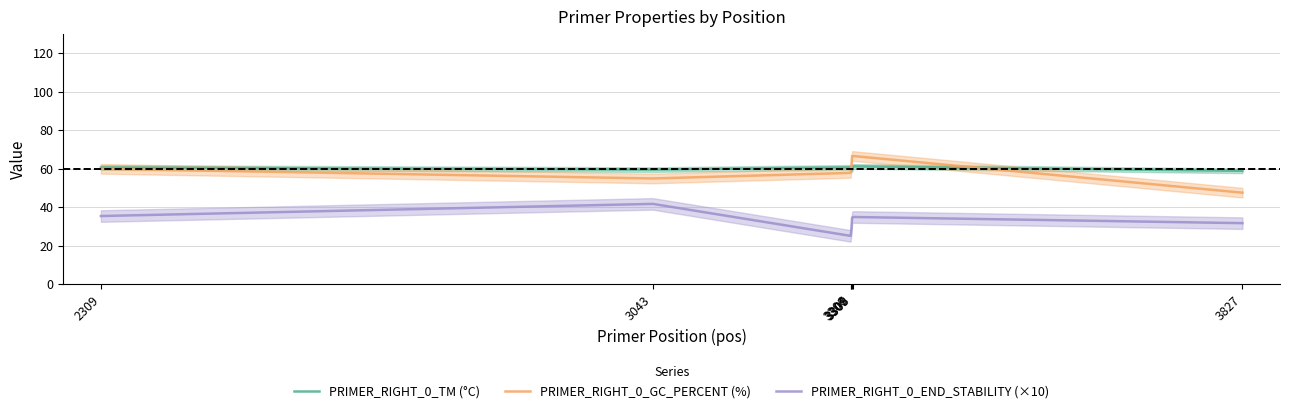

Does the chart display data point markers on the line(s)?

No